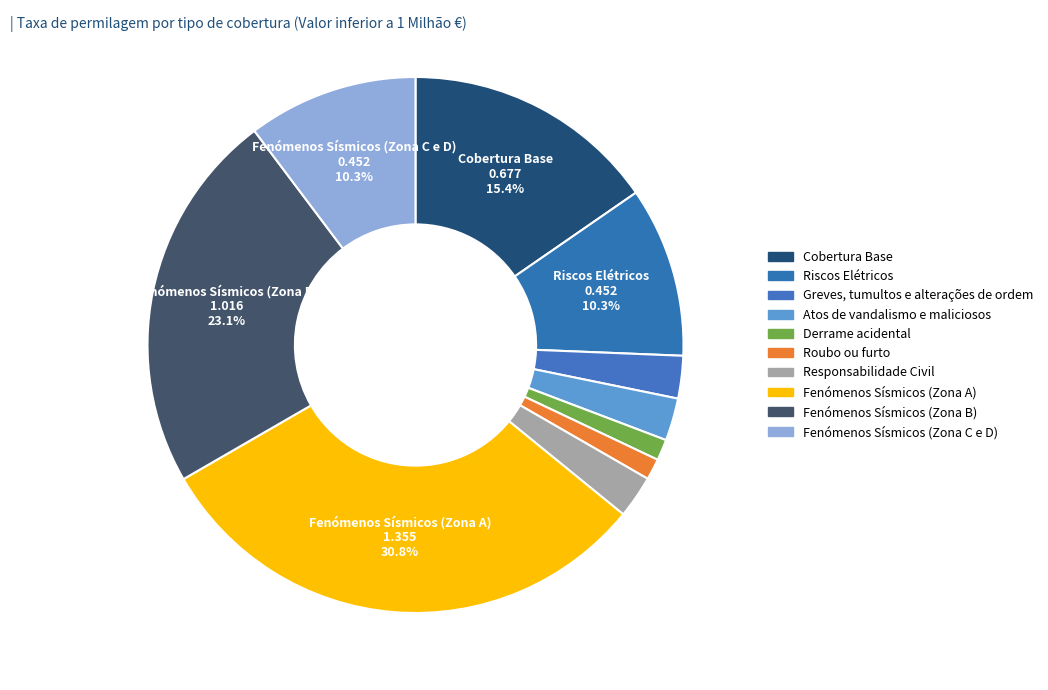

What is the change in value from Roubo ou furto to Responsabilidade Civil?

+0.1